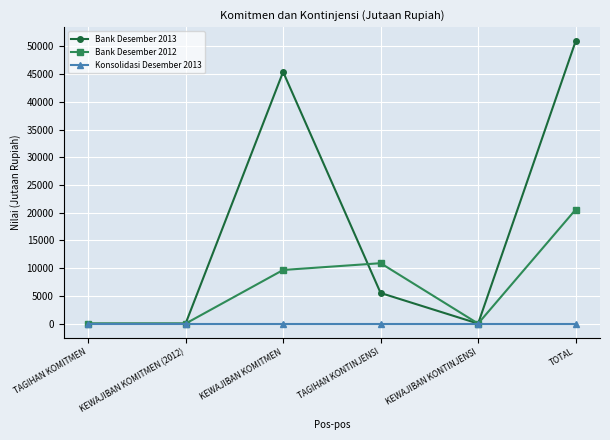

What position from the left is KEWAJIBAN KONTINJENSI?

5